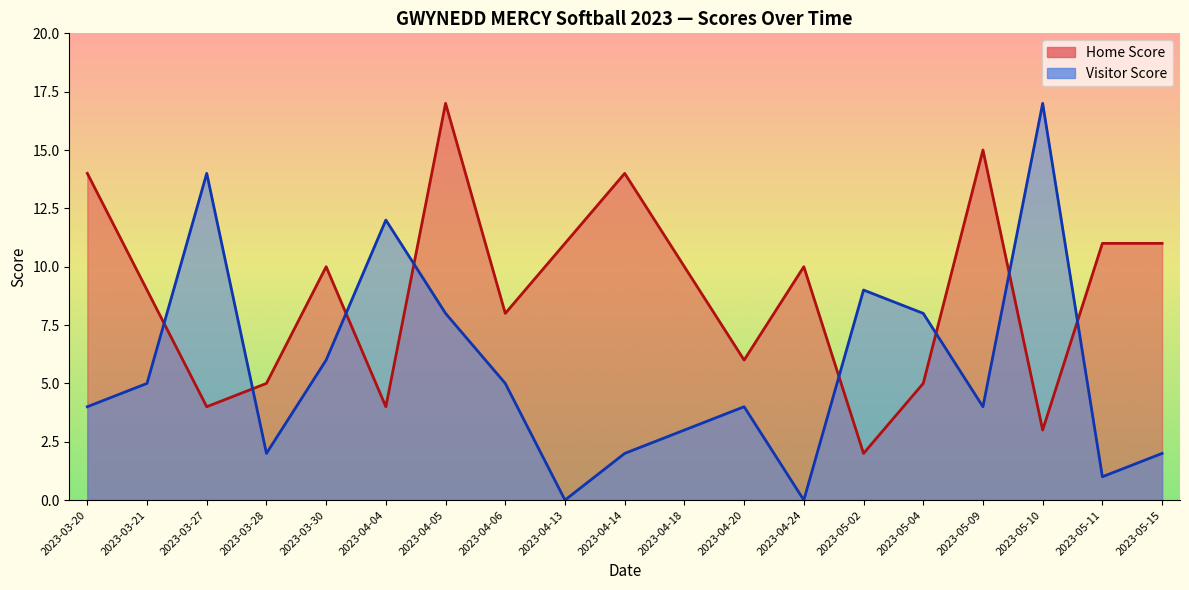

Between which two adjacent categories do Home Score and Visitor Score first intersect?

2023-03-21 and 2023-03-27